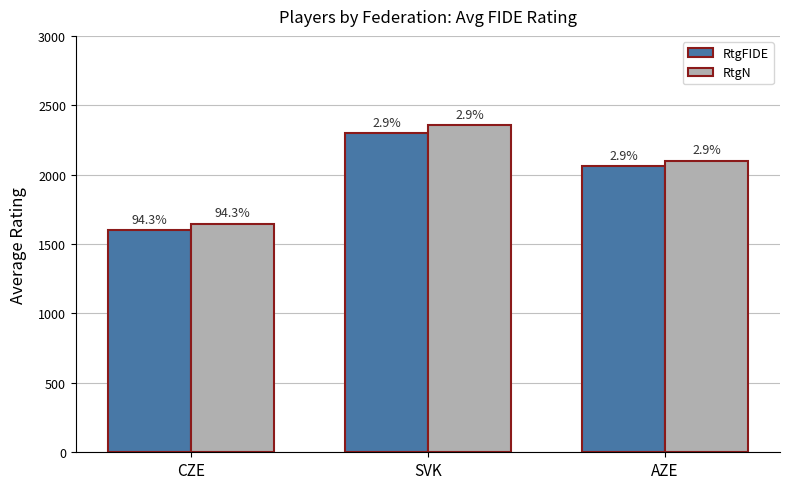

What is the approximate value of RtgN at SVK?

2359